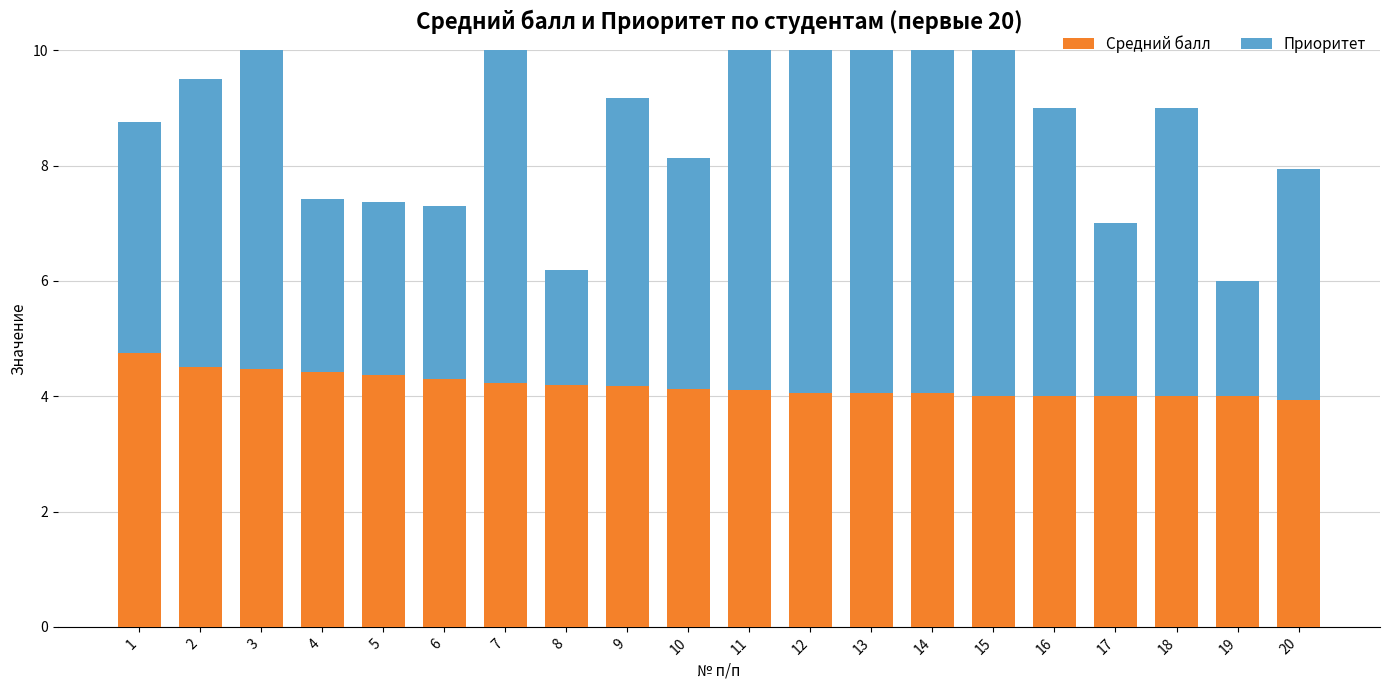

Which label corresponds to the smallest value in the chart?

8